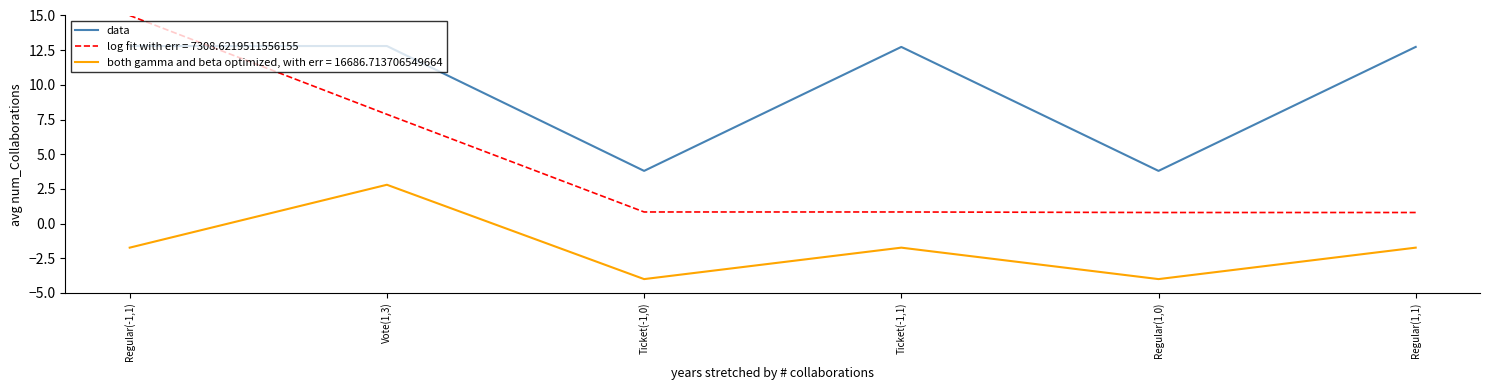

What is the difference between the second highest and second lowest values in the log fit with err = 7308.6219511556155 series?

7.1